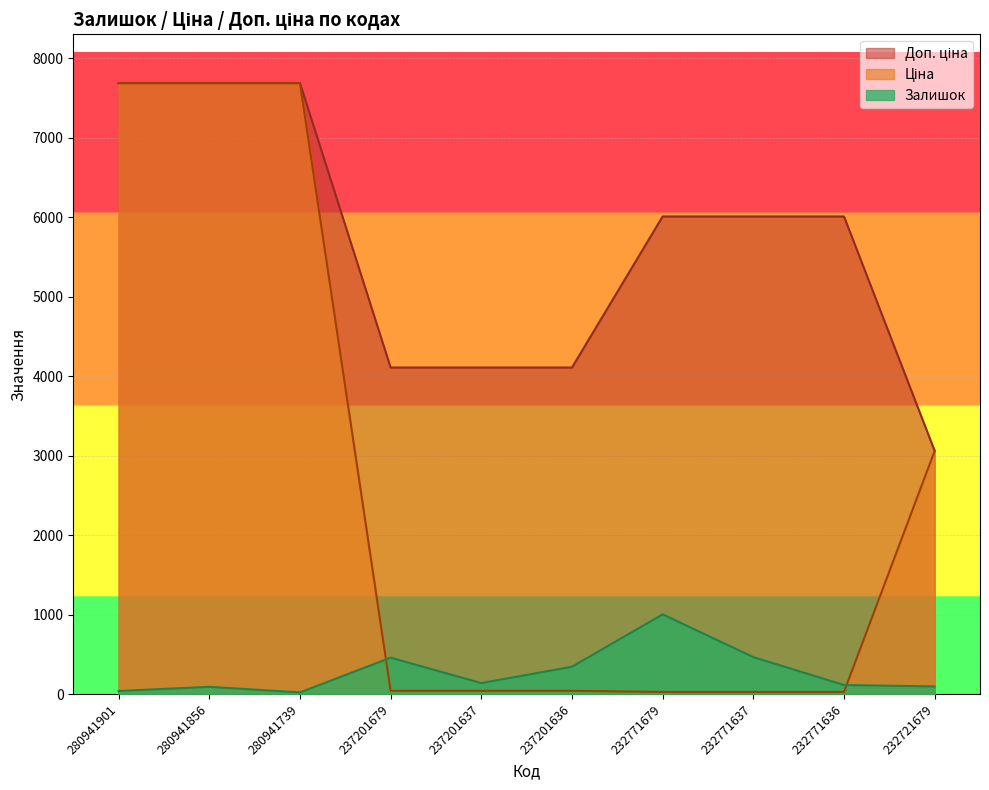

At which label does Доп. ціна first exceed 6010?

280941901